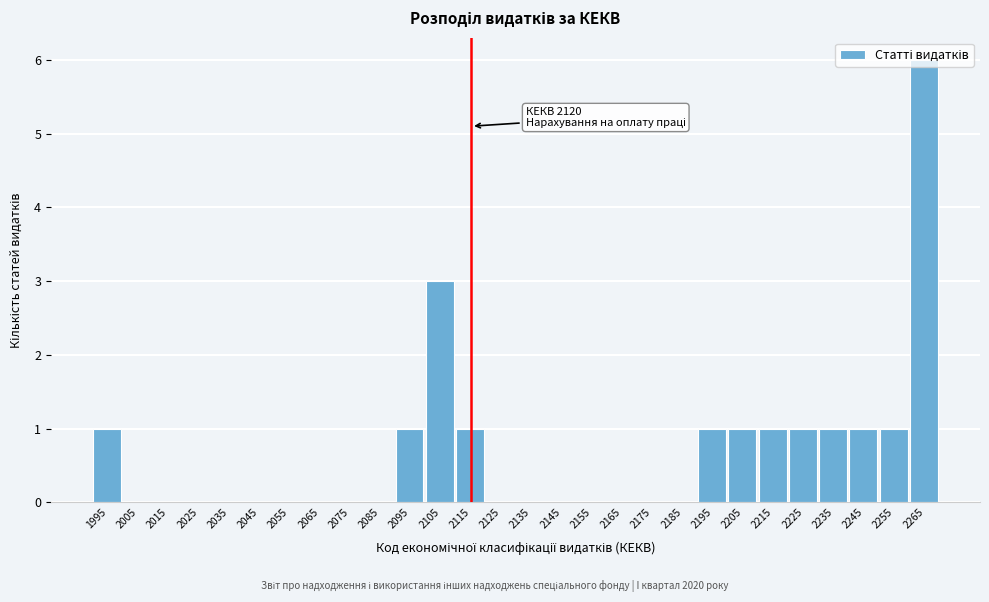

What is the sum of the values at 2265 and 2205?

7